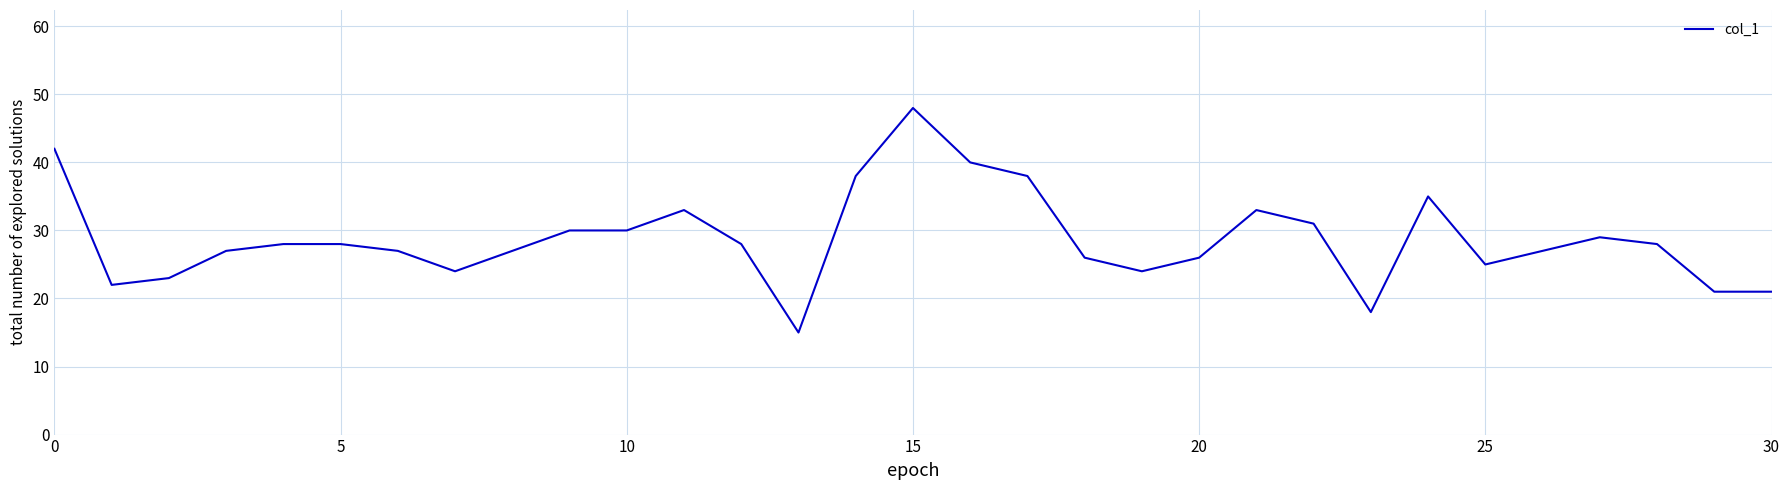

What is the greatest value displayed?

48